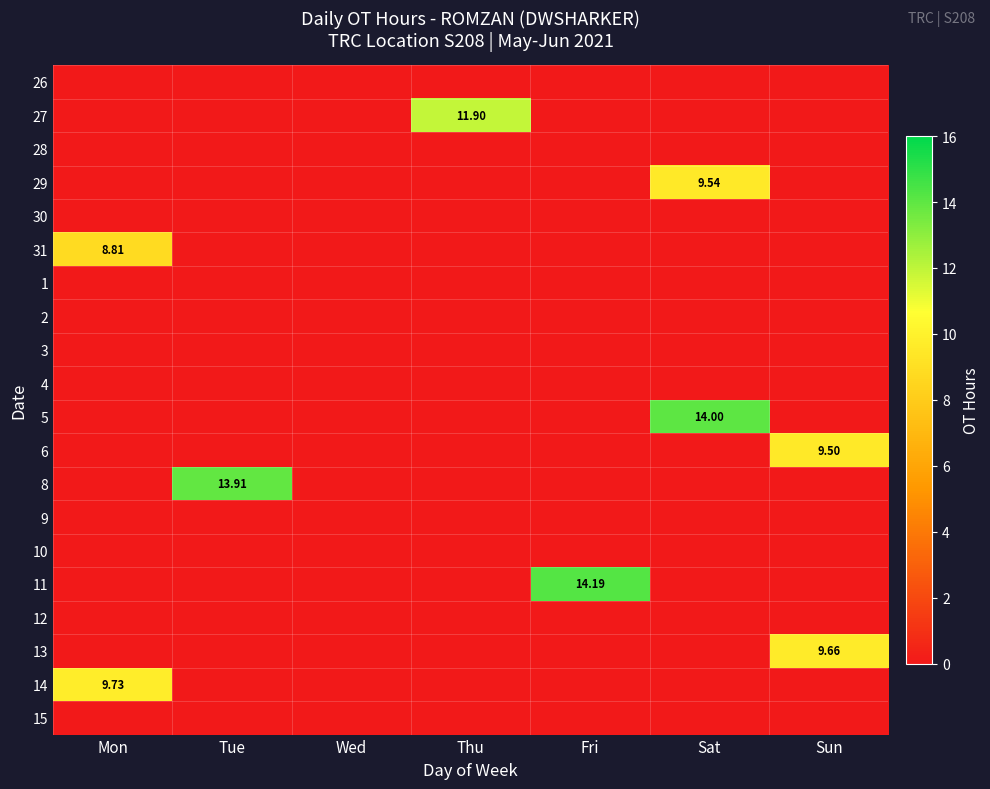

Is it true that 28 equals 0.0 at Sun?

True